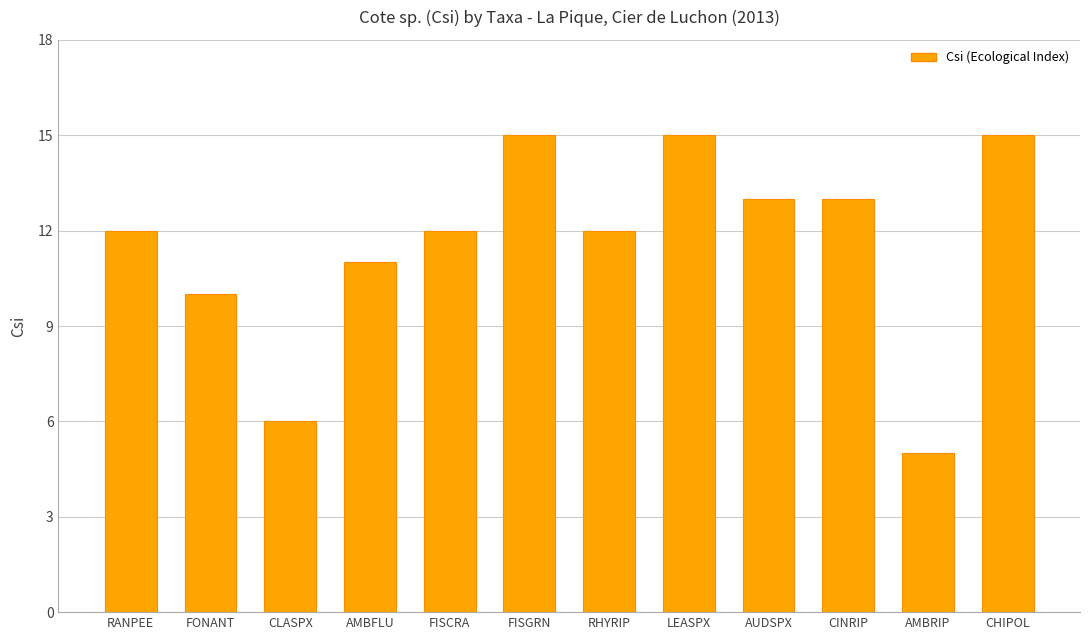

What position from the left is FISCRA?

5